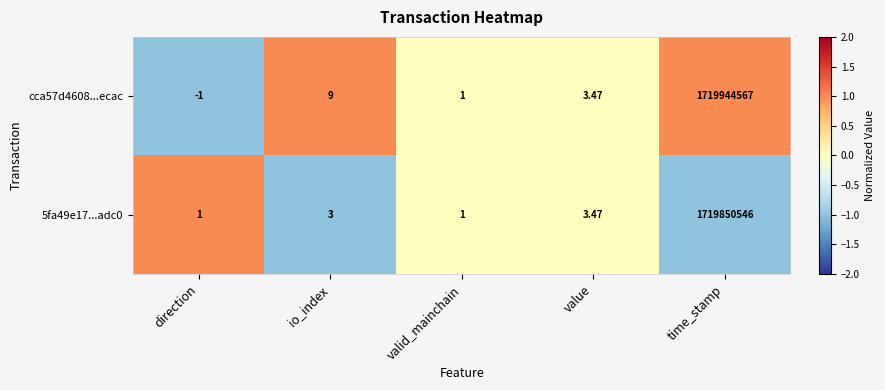

Between io_index and value, which series saw the biggest shift?

cca57d4608...ecac